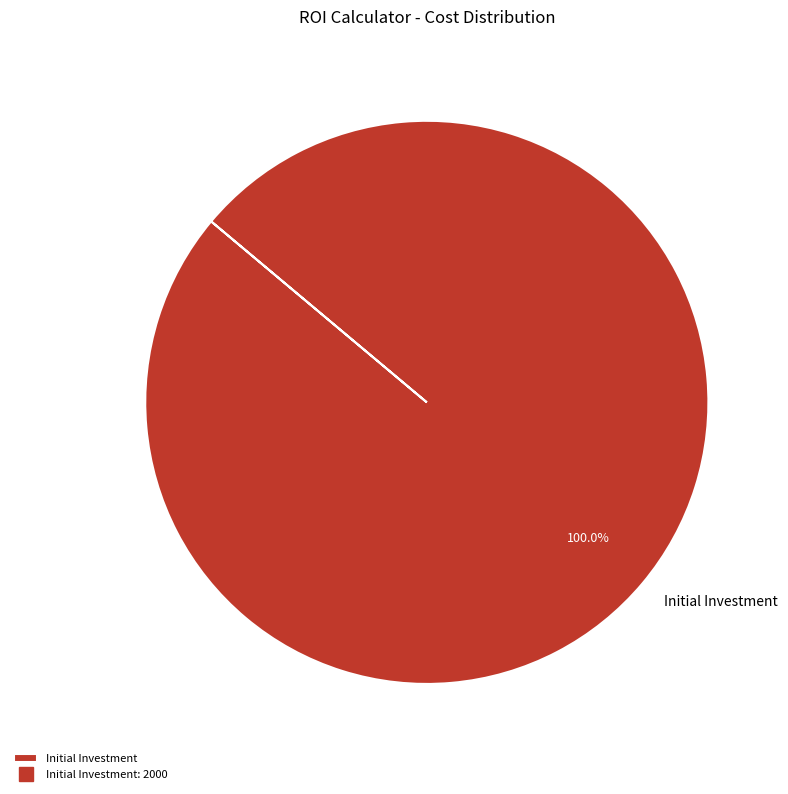

Rank the categories by value from highest to lowest.

Initial Investment